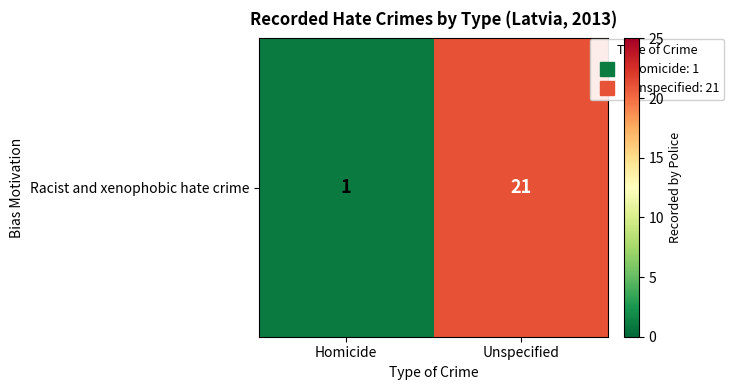

Count the number of categories in the chart.

2